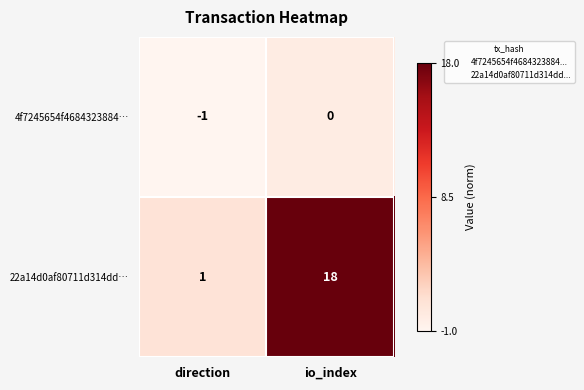

What is the total value across all series at direction?

0